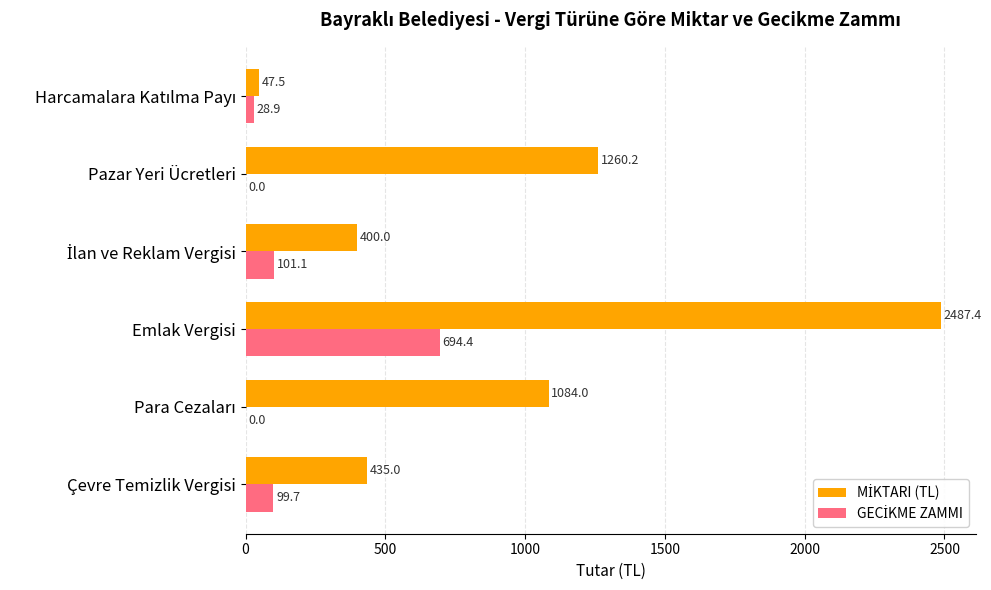

At which category is the sum across all series the highest?

Emlak Vergisi